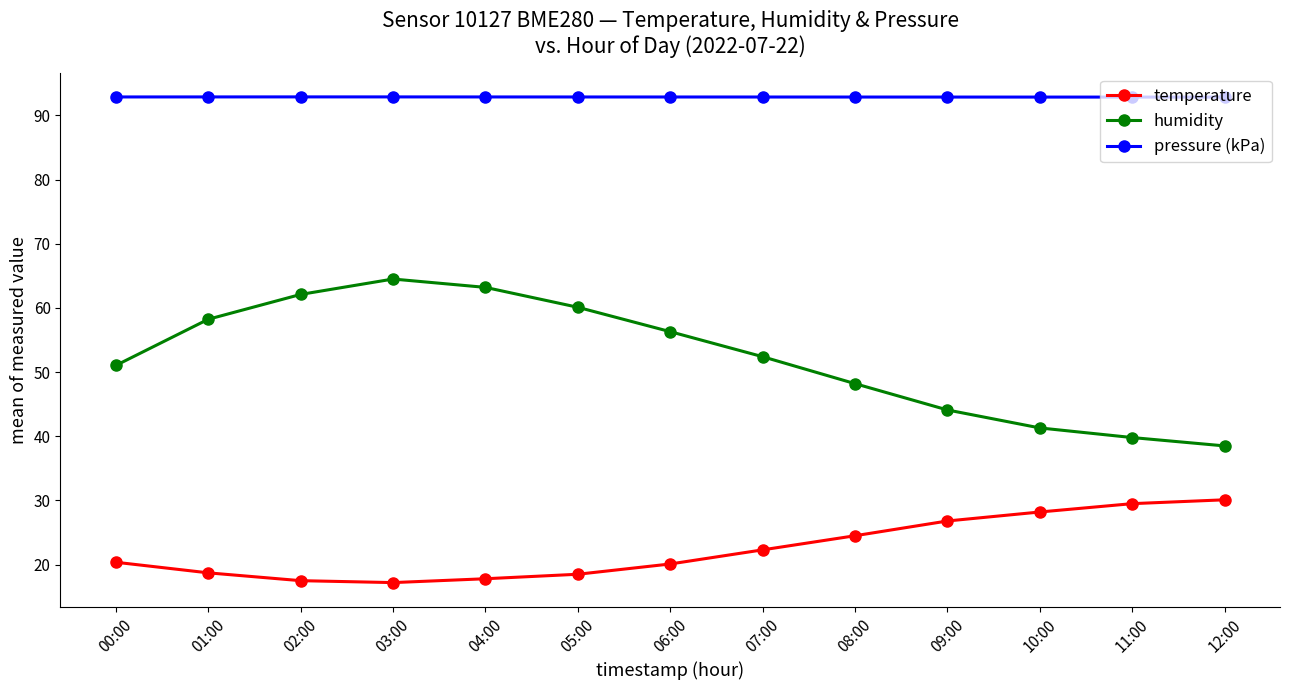

List the series in order of their overall mean, highest first.

pressure (kPa), humidity, temperature